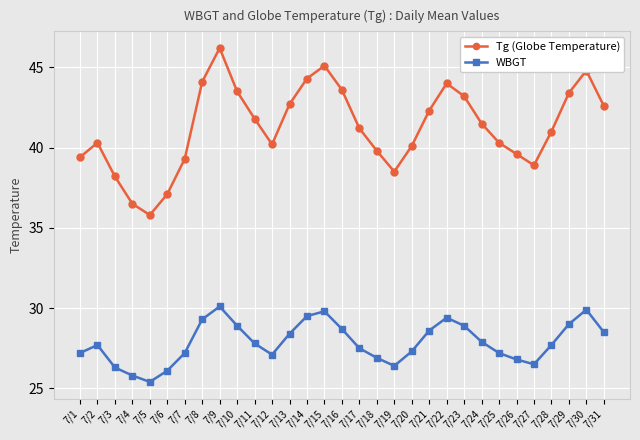

True or false: WBGT and Tg (Globe Temperature) cross at least once.

False